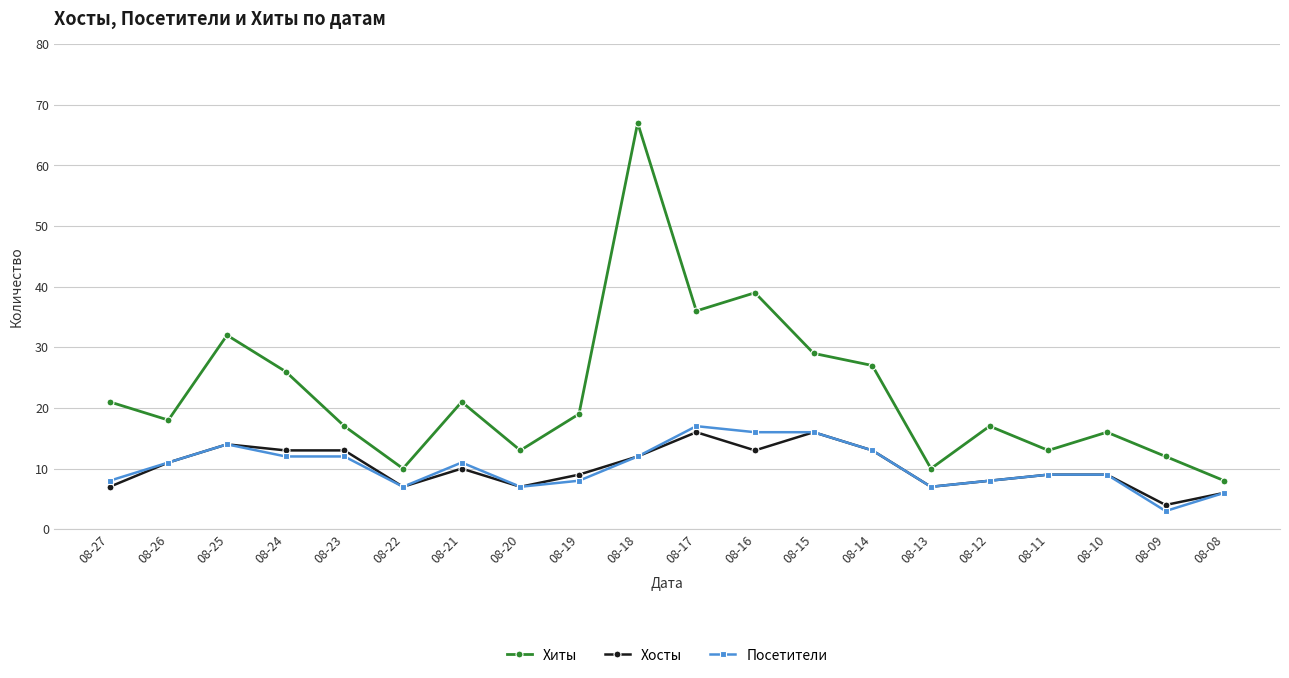

Count the number of categories in the chart.

20